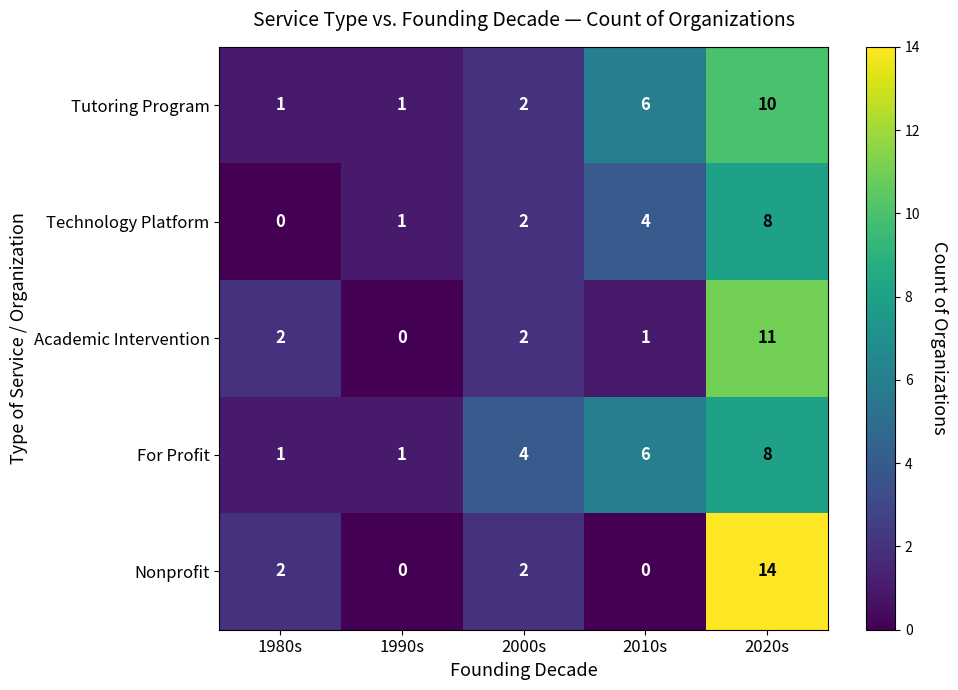

Which series has the widest spread of values?

Nonprofit